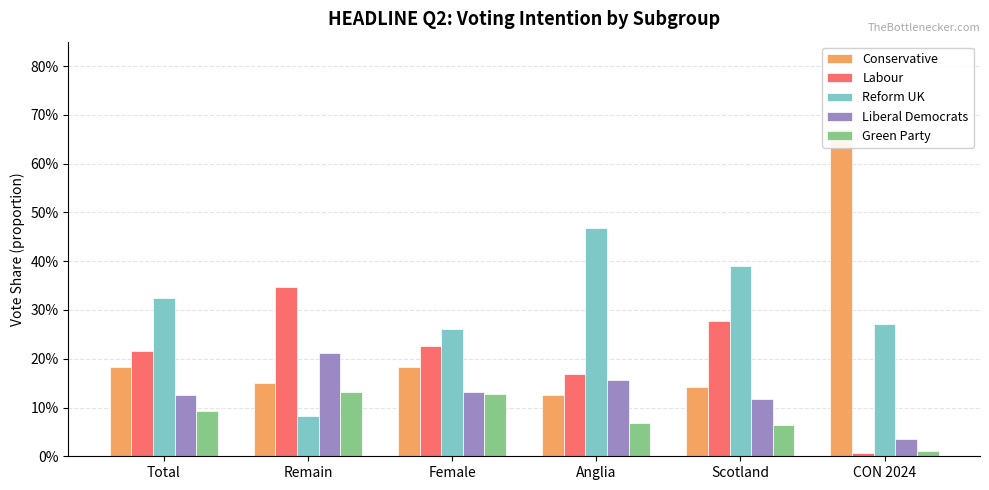

What is the greatest value displayed?

0.7